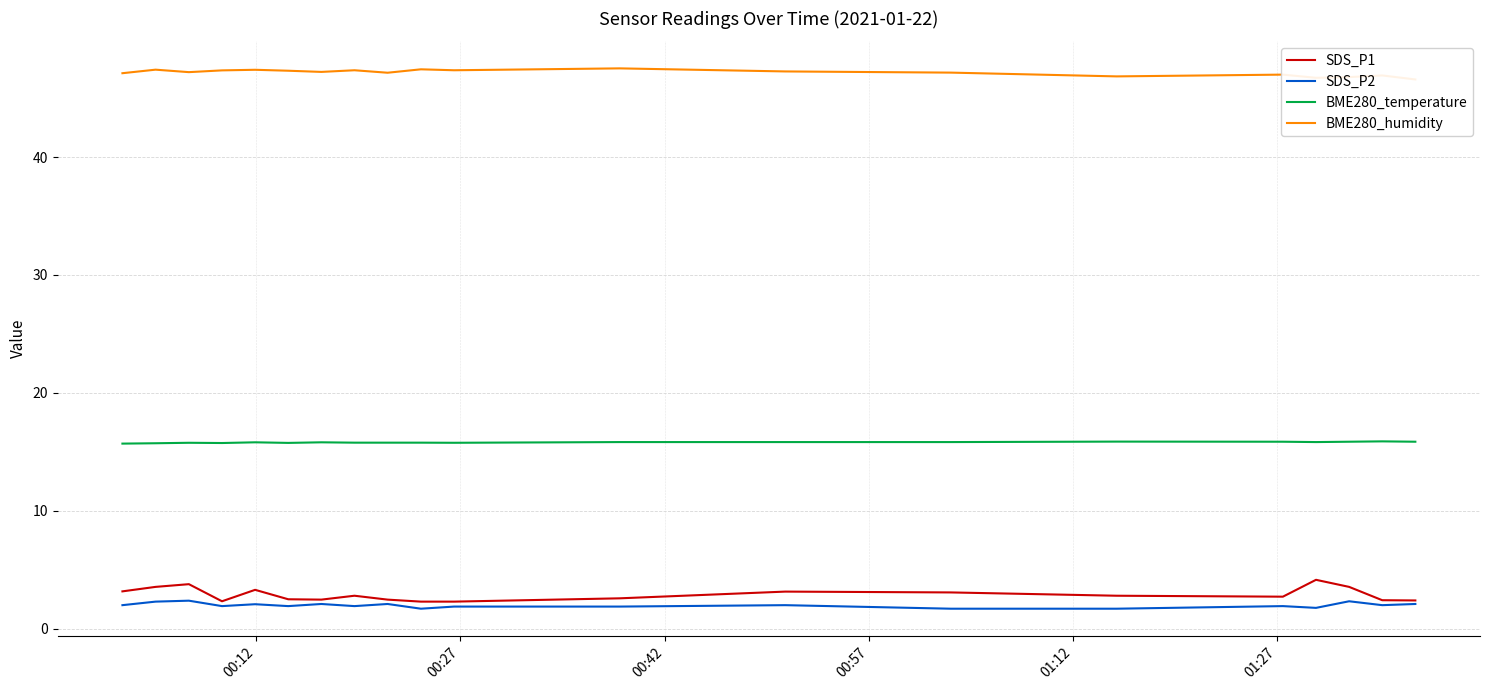

What is the lowest value of the SDS_P2 series?

1.7